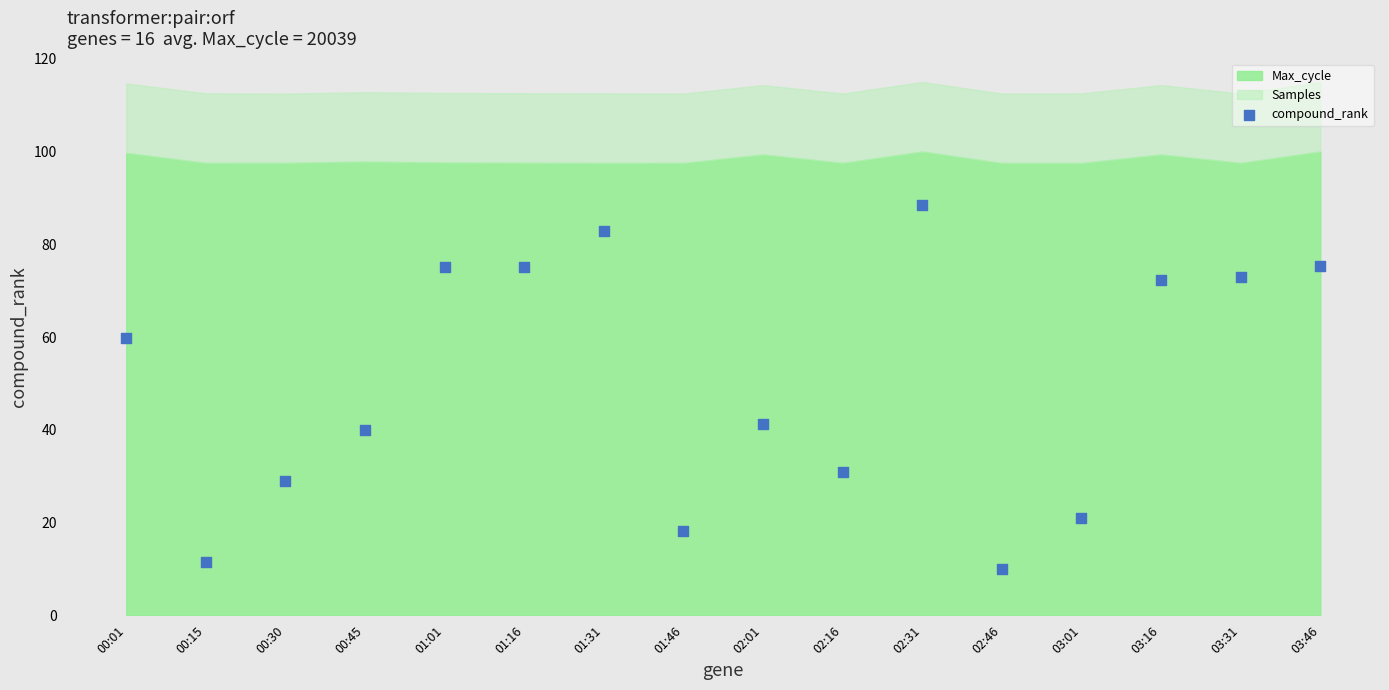

What Y value in the scatter plot is closest to 49?

41.3